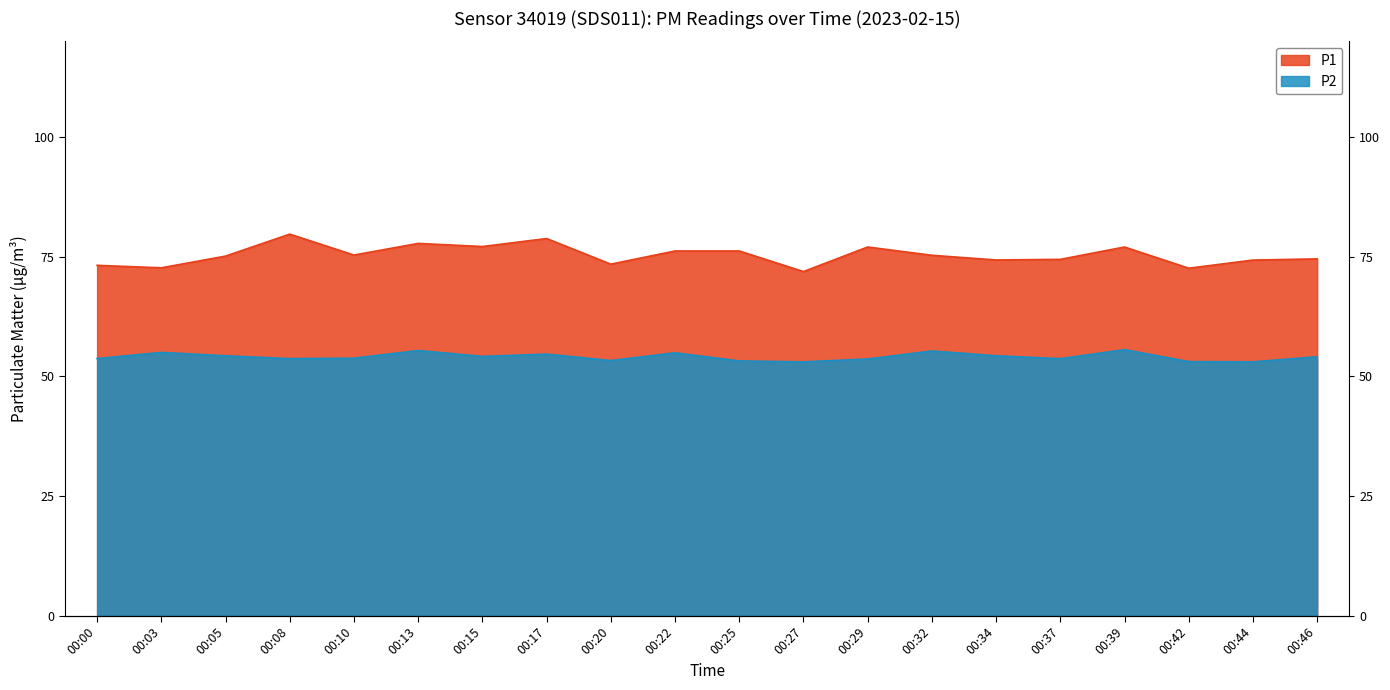

At which category does P1 reach its first local peak?

00:08